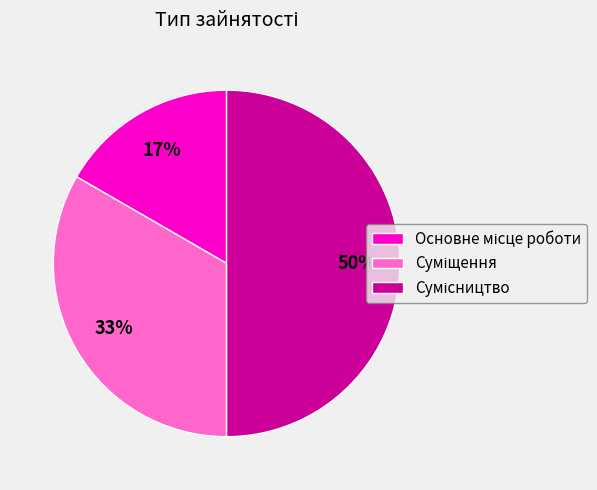

How many slices are in this pie chart?

3